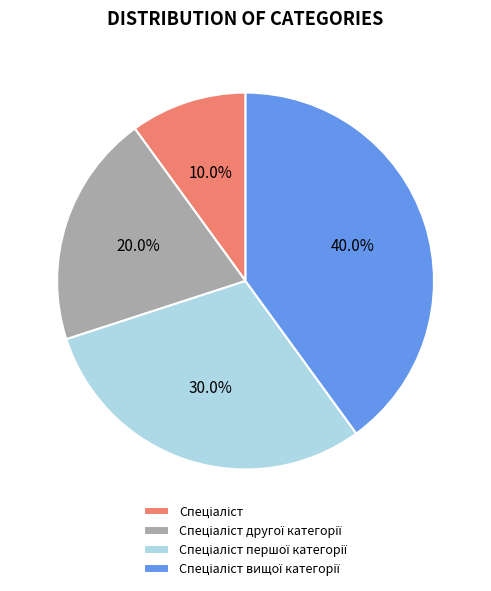

Does any single category account for the majority?

No